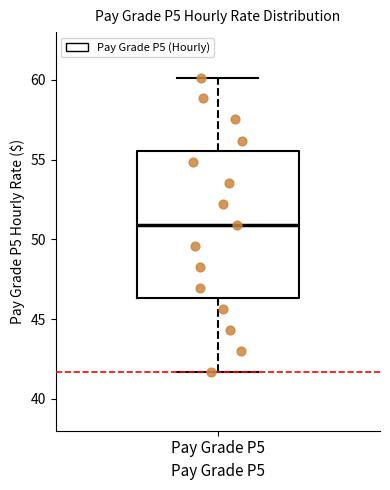

Read this box plot against the y-axis: the position of the median line, the range covered by the box, and the ends of both whiskers. The values are not printed on the chart, so give them approximately, as read against the axis.

median 51.0, box 46.5 to 55.5, whiskers 41.5 to 60.0